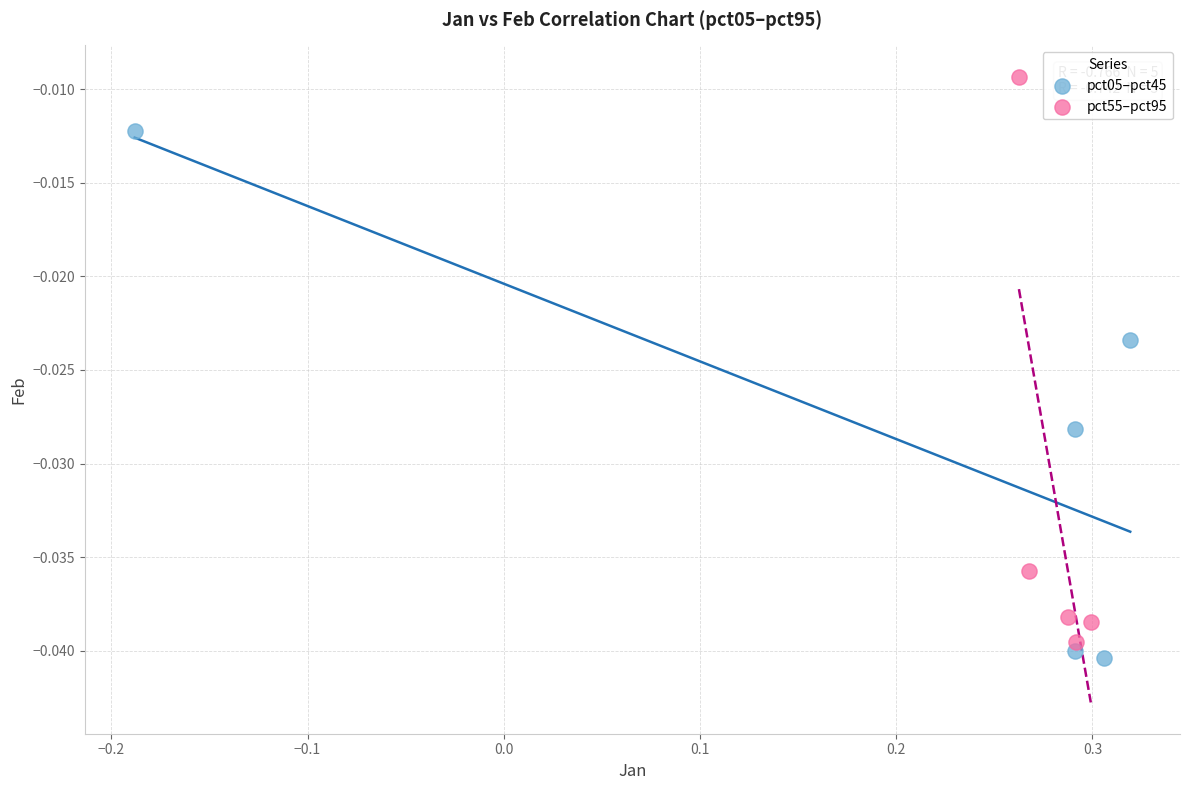

Which series has the widest spread of Y values?

pct55–pct95